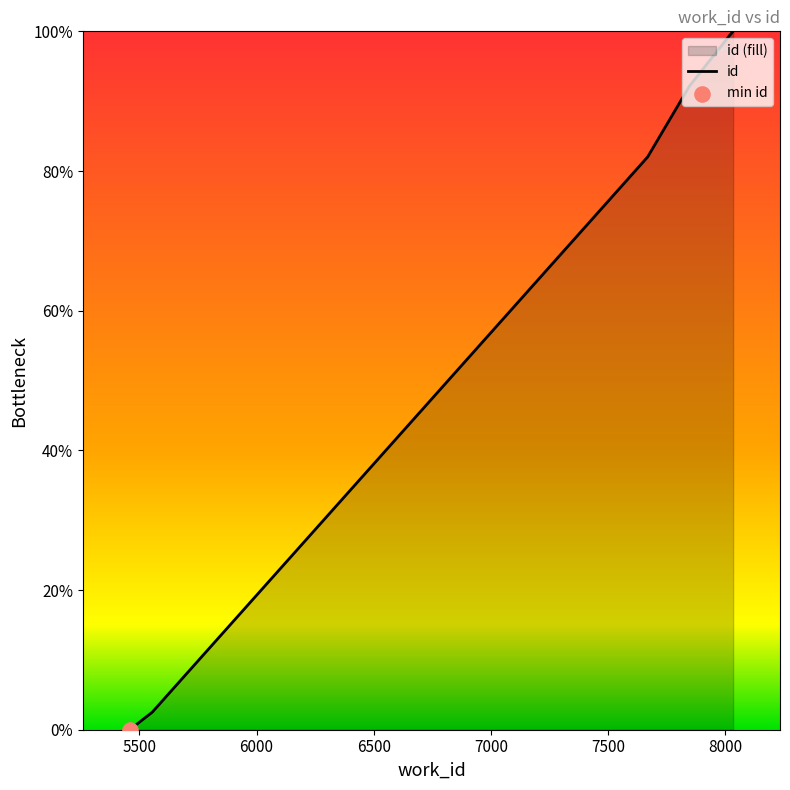

Which has a higher value, 6500 or 8000?

8000